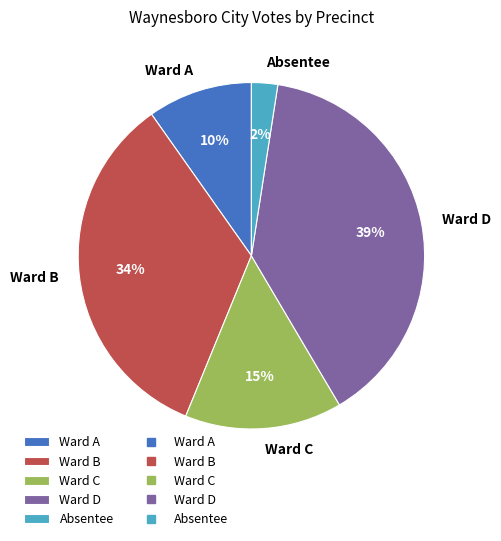

What is the ratio of the value at Ward A to the value at Ward C?

0.7